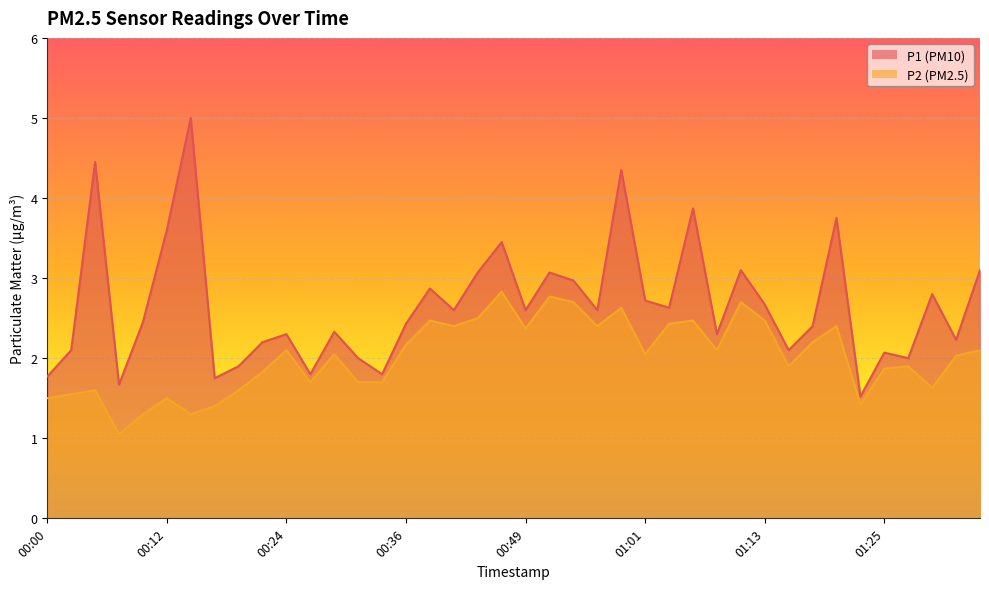

What is the sum of all P1 values?

106.4